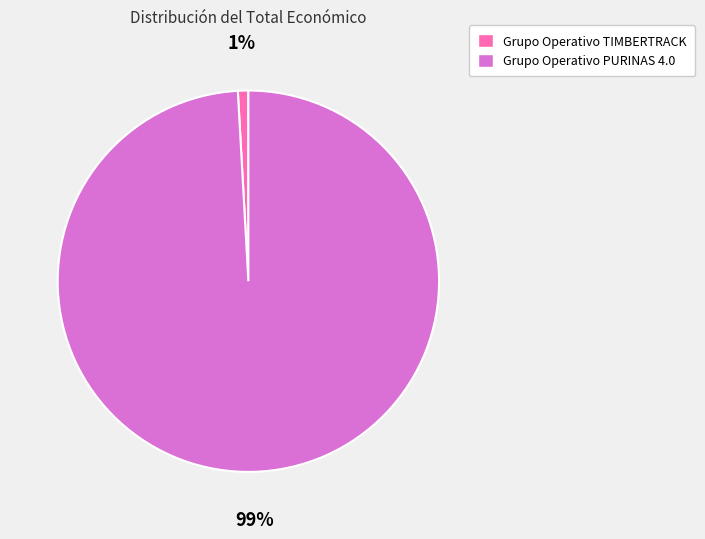

True or false: Grupo Operativo TIMBERTRACK accounts for 11% of the total.

False